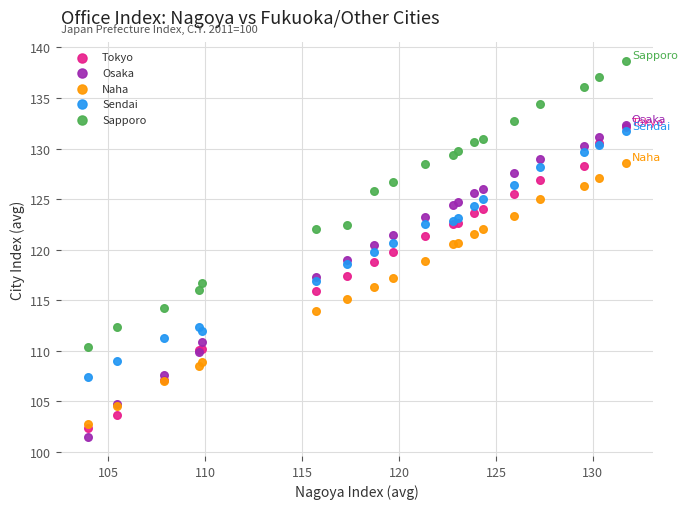

What are all the series names shown in the legend?

Tokyo, Osaka, Naha, Sendai, Sapporo